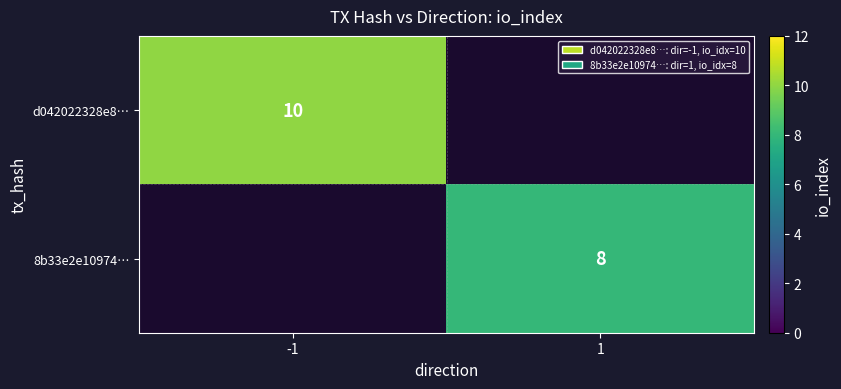

At how many categories does at least one series exceed 8?

1